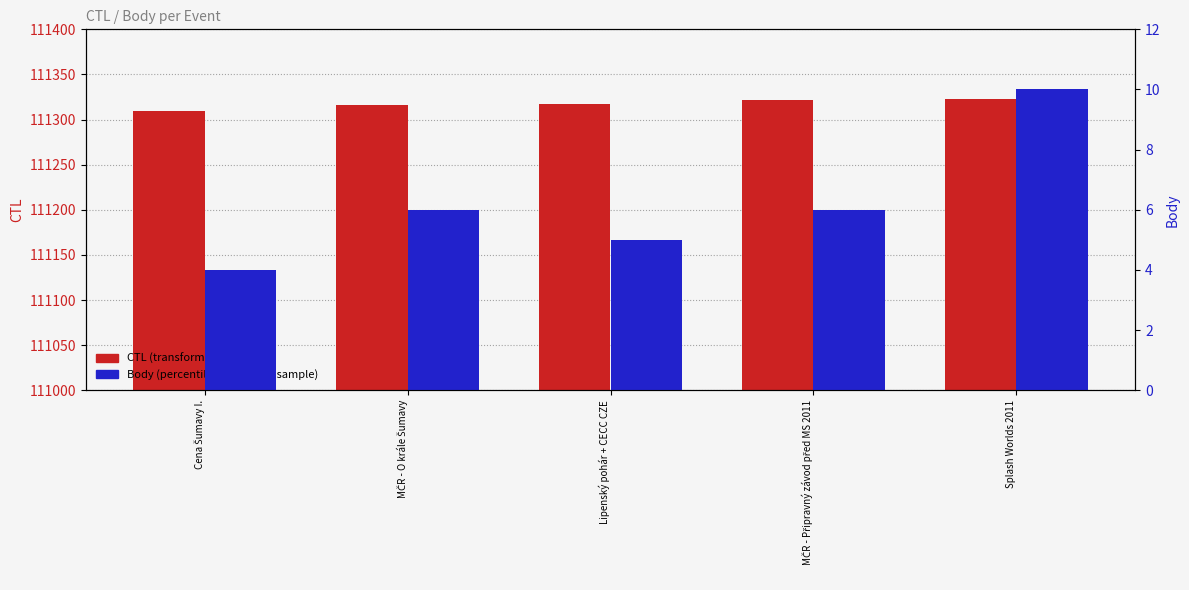

Is it true that Body equals 4 at Cena Šumavy I.?

True